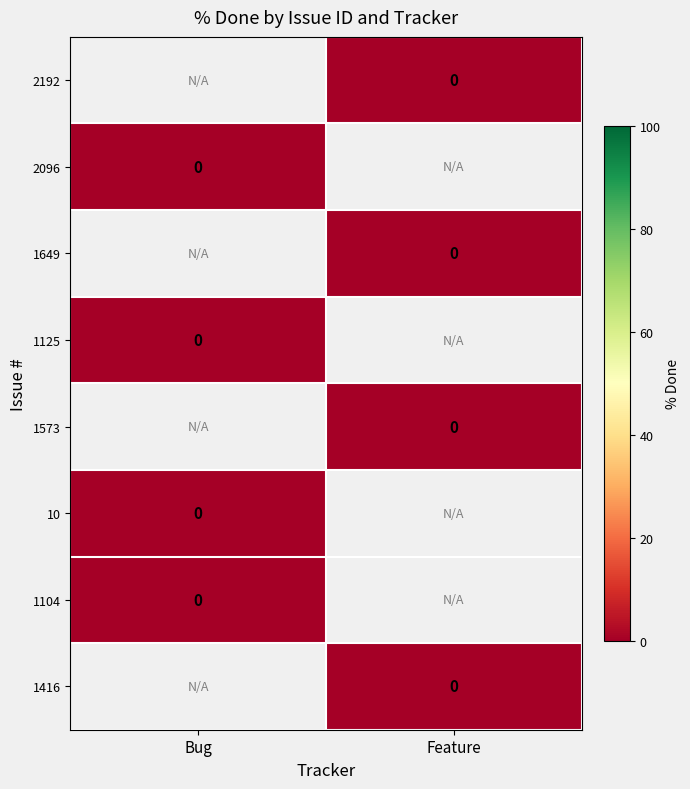

Which category has the highest value in the 1104 series?

Bug